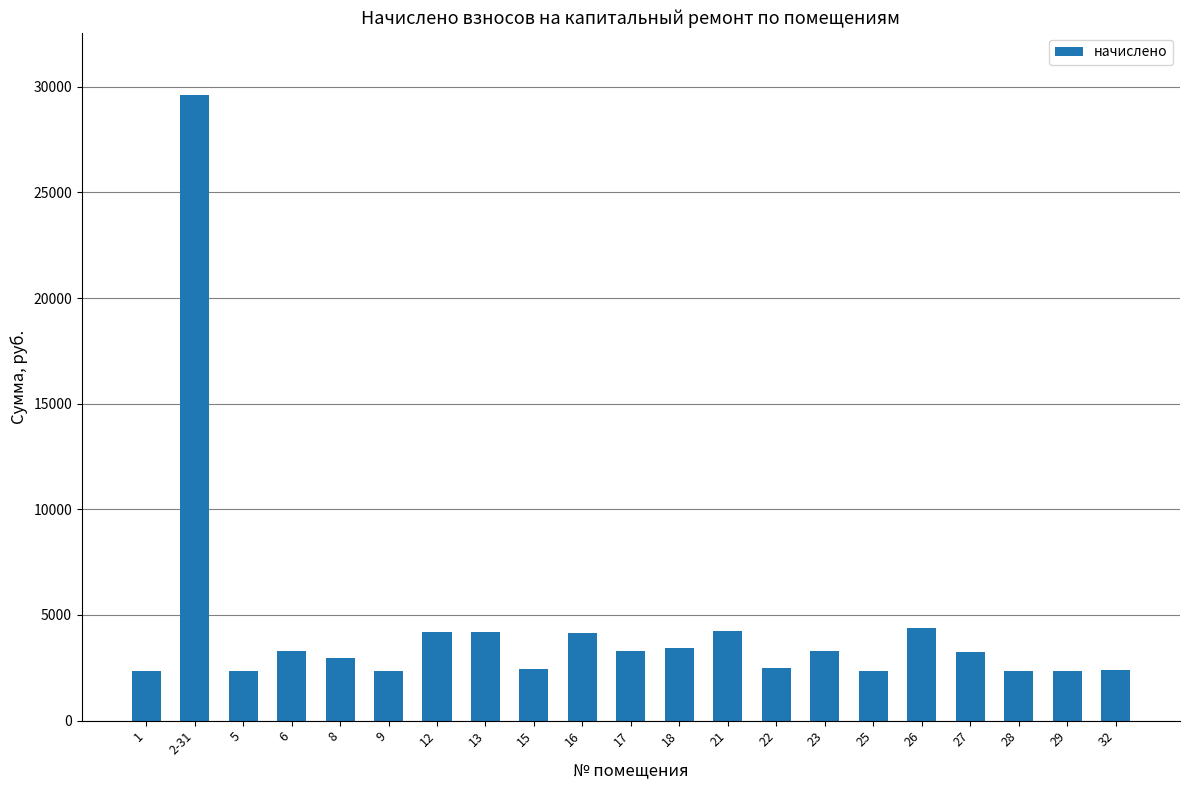

What is the difference between the values at 17 and 1?

962.3